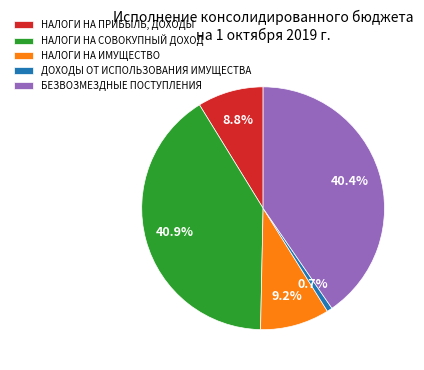

How many segments does this pie chart have?

5